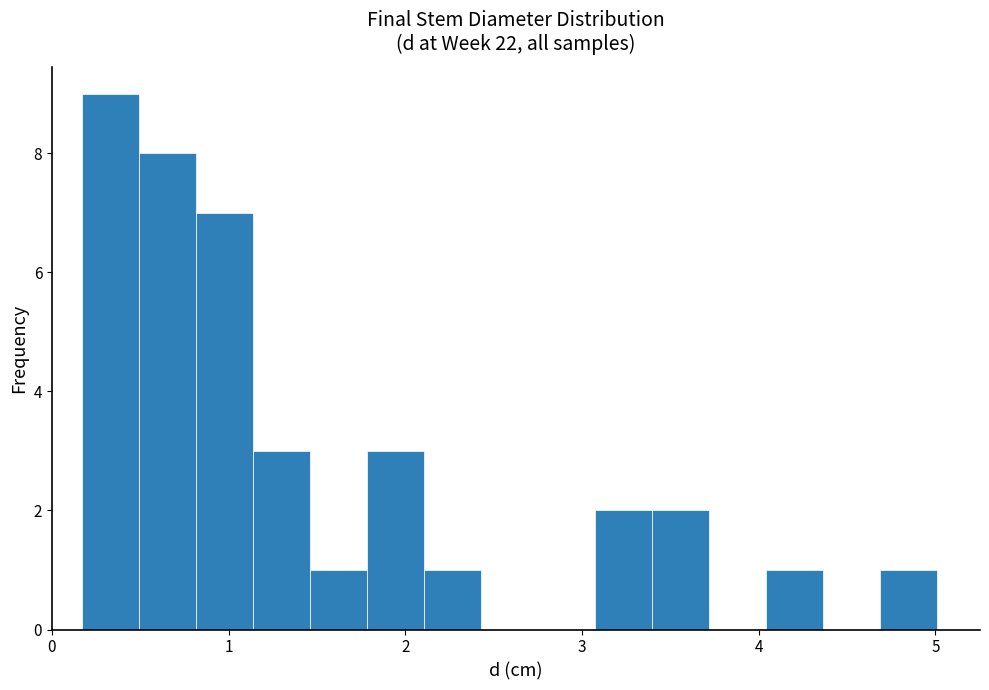

Around what value on the x-axis is the tallest bar? Give the approximate position of its centre, as read against the axis.

0.3